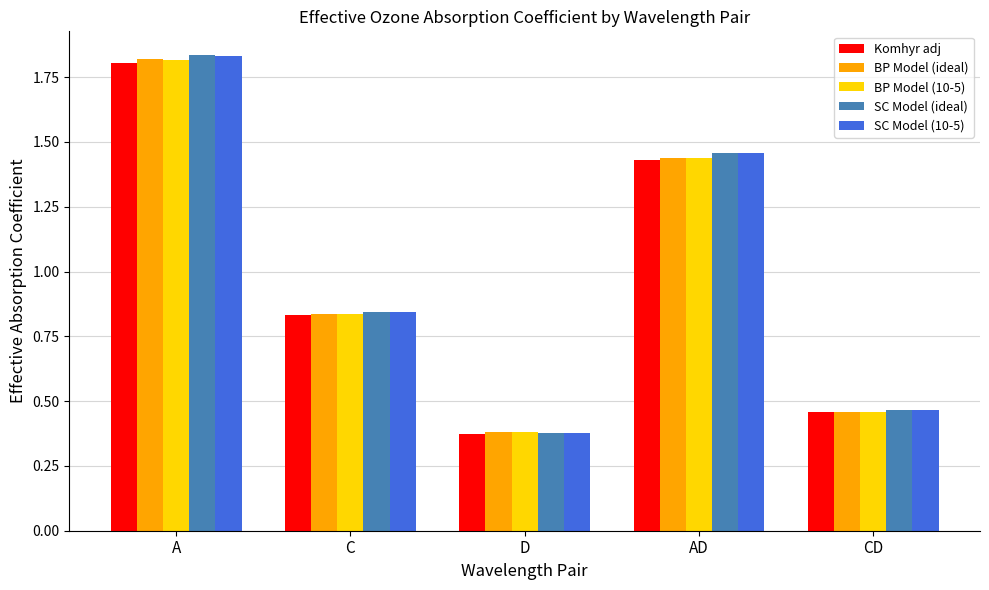

Which category has the highest value in the BP Model (10-5) series?

A